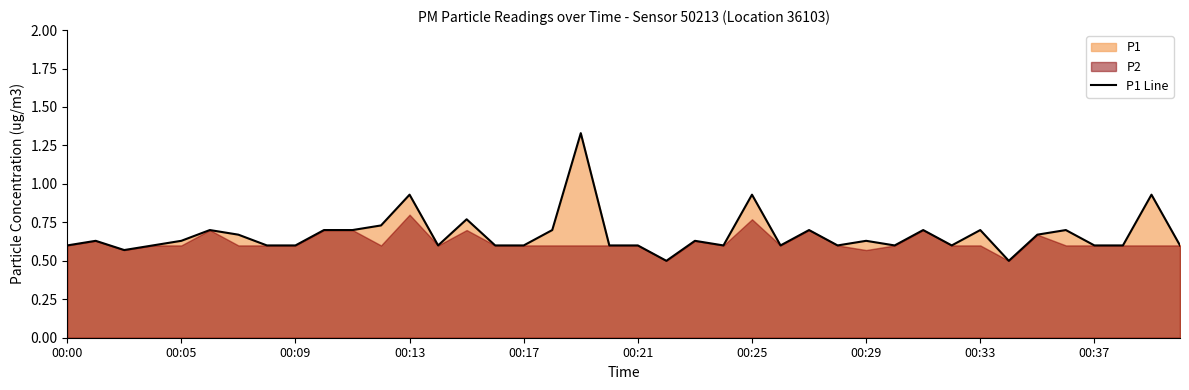

What is the label of the 12th point from the left?

11